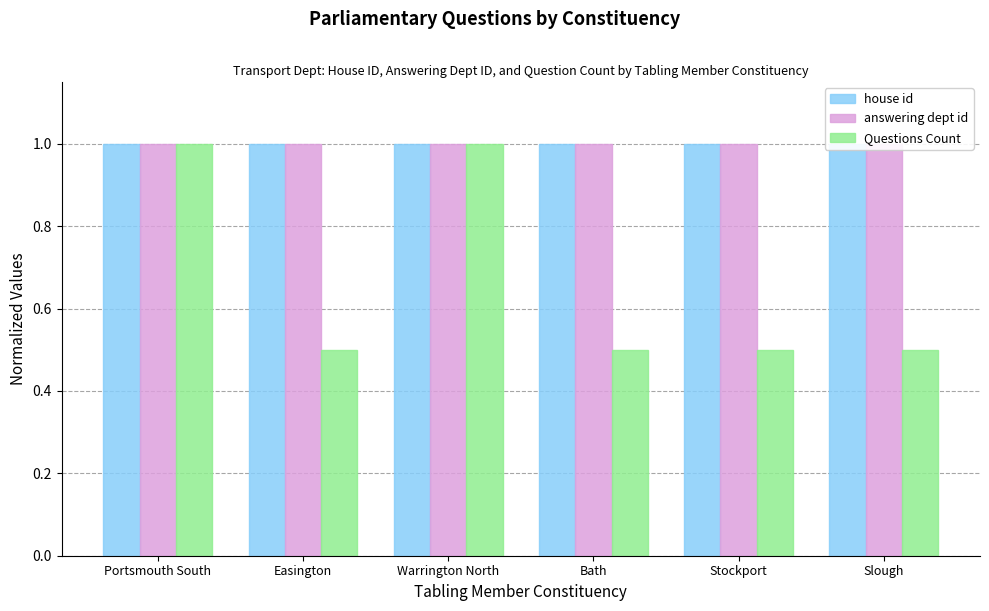

Rank the series by their maximum value, from lowest to highest.

house id, answering dept id, Questions Count